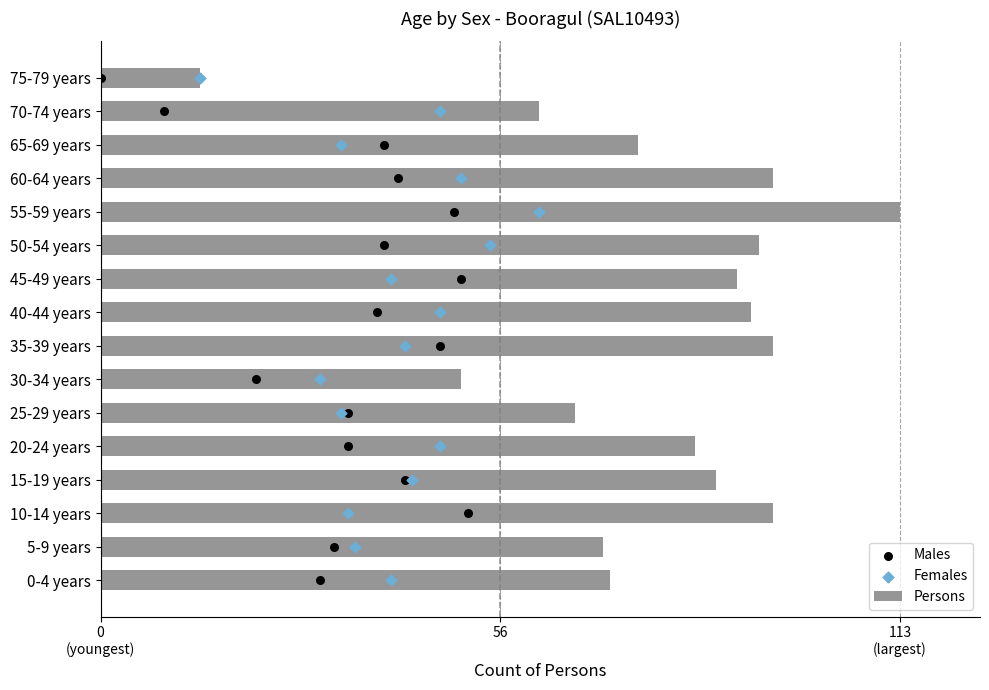

Which series contains the lowest Y value?

Males